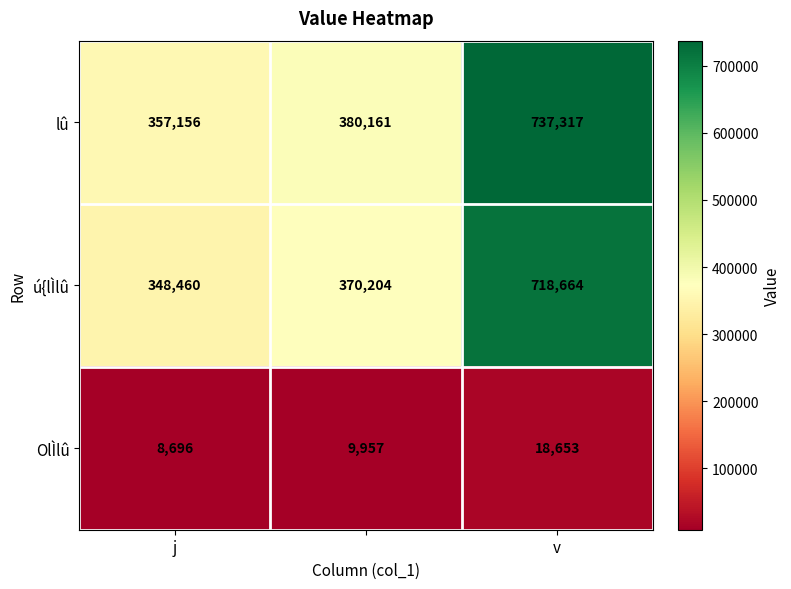

What is the lowest value of the OlÌlû series?

8696